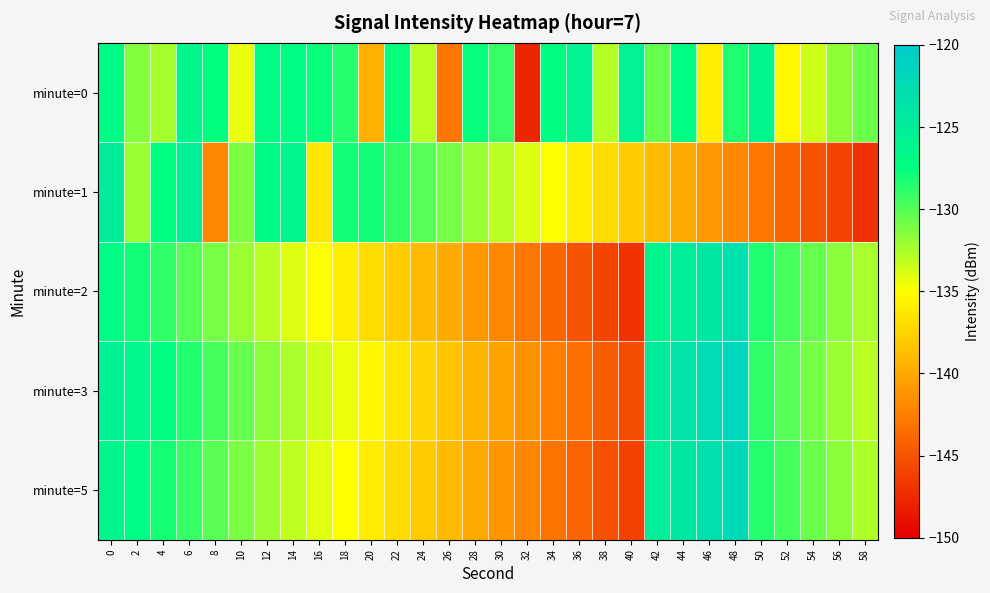

Which series has the largest total across all categories?

minute=0